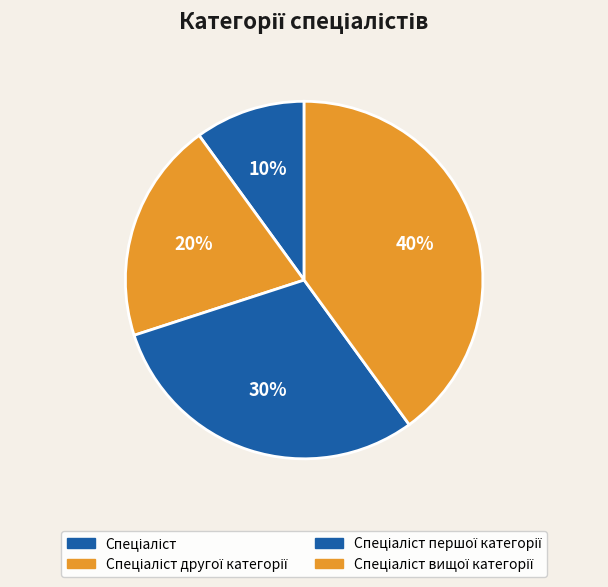

How many segments does this pie chart have?

4